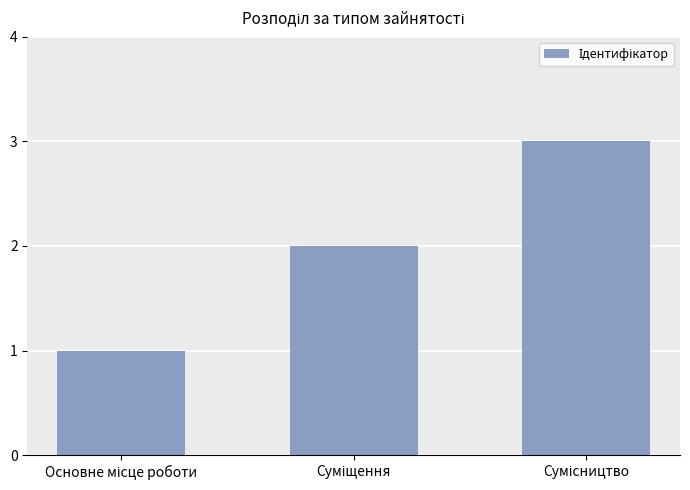

How many bars are there in total?

3